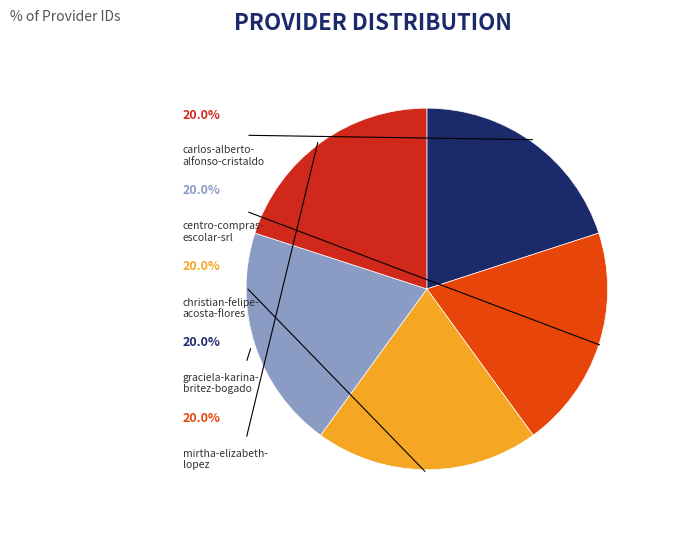

Is there any slice that represents more than half of the pie?

No